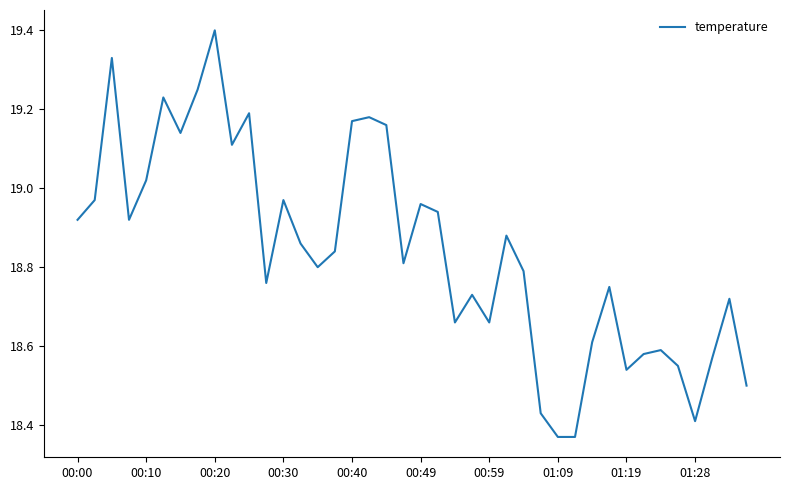

What is the greatest value displayed?

19.4